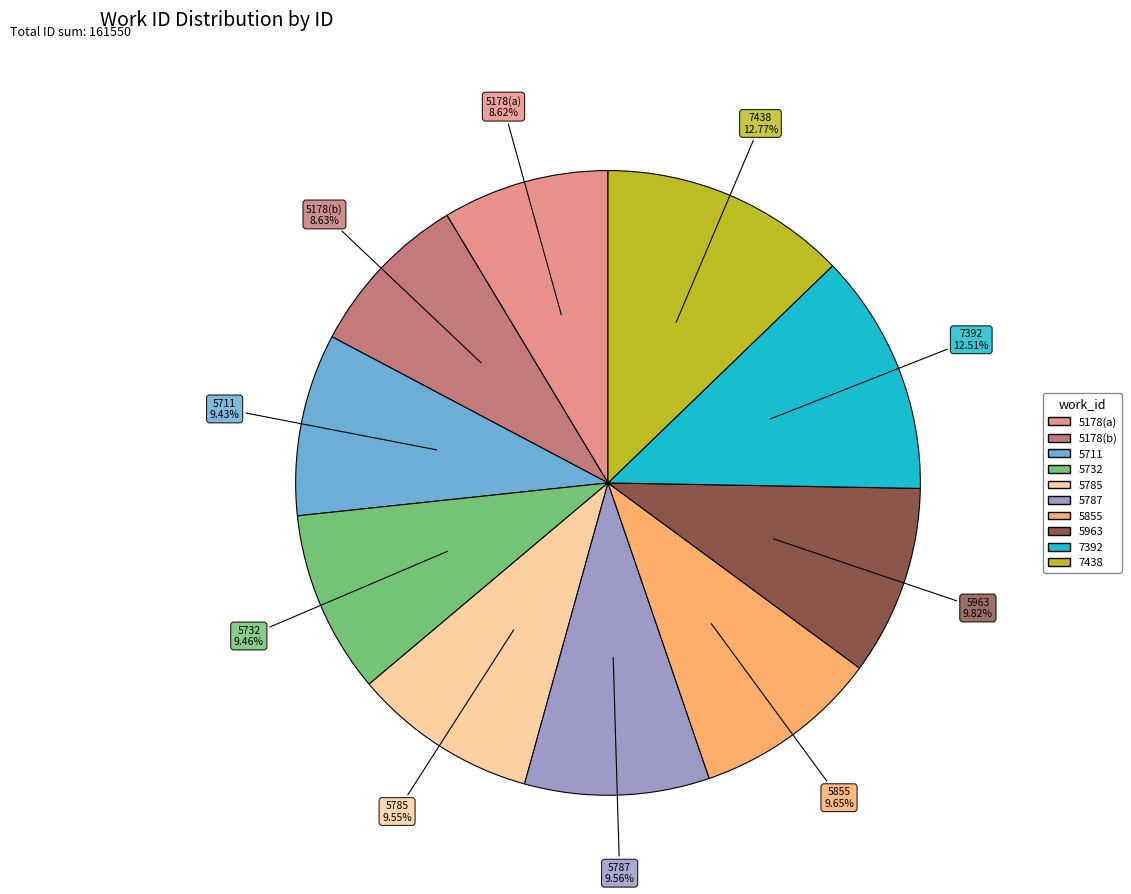

Is there a majority slice in this chart?

No